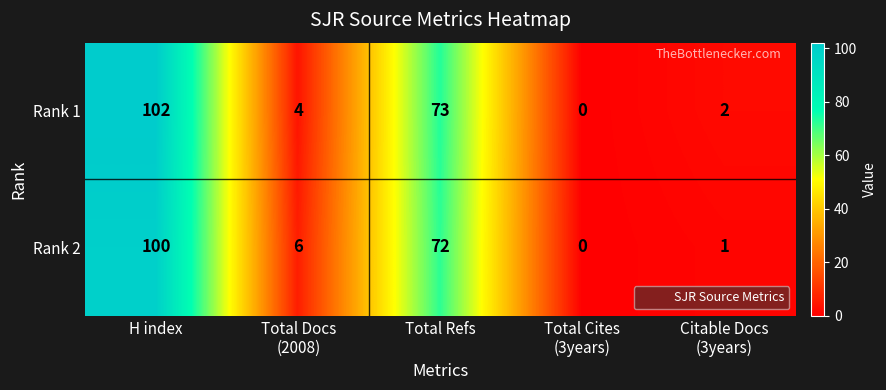

Where does the Rank 1 series first go above 4?

H index